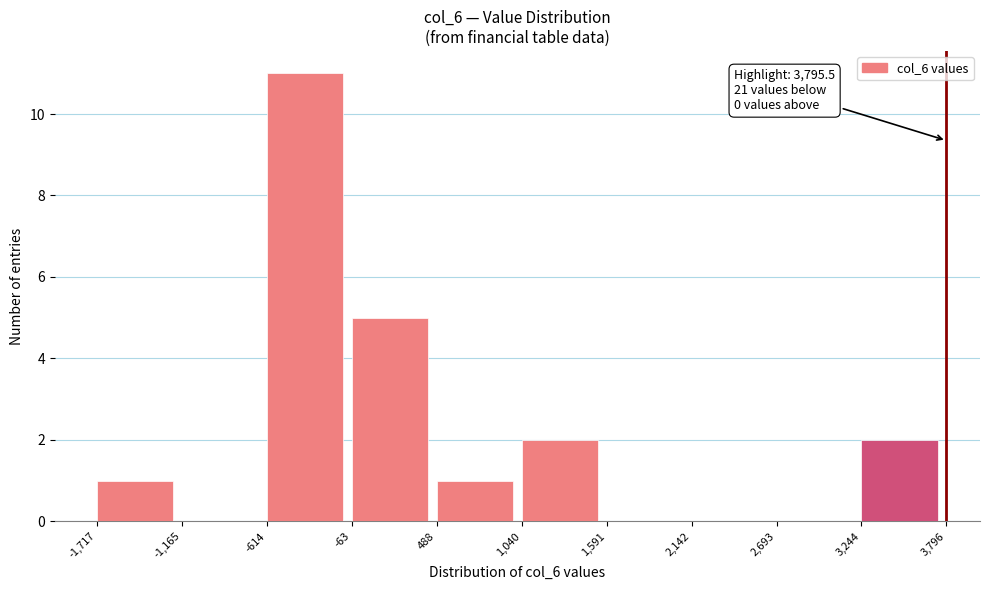

Which range on the x-axis has the tallest bar?

-614 to -63